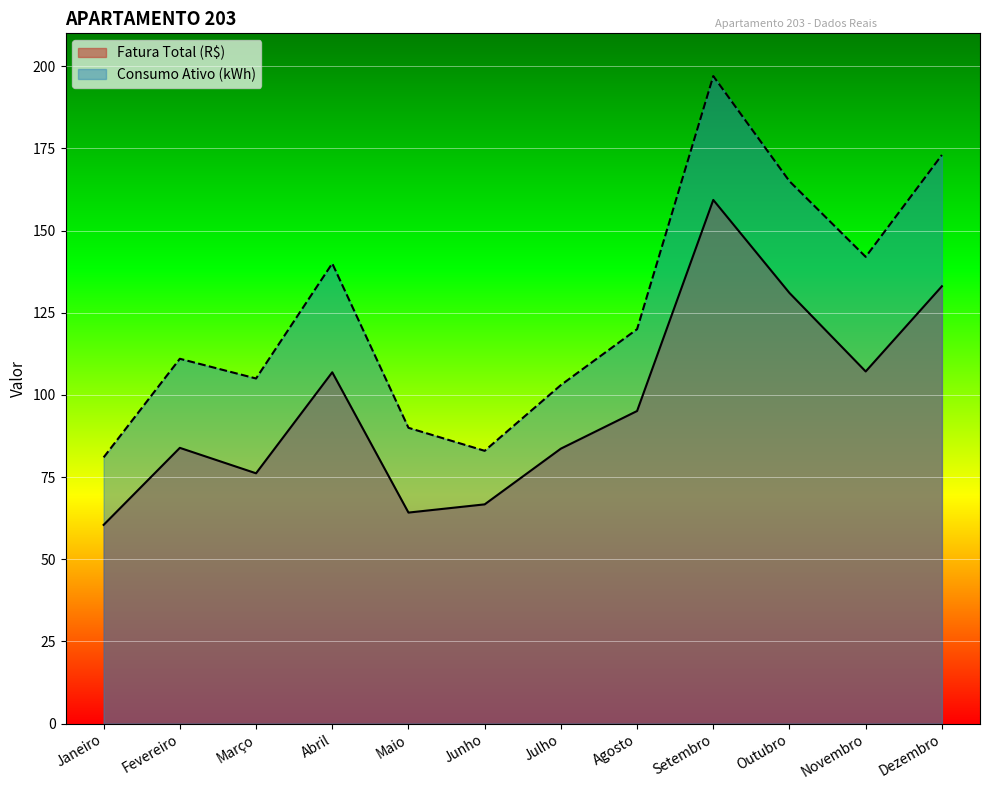

Between Fevereiro and Junho, which is larger?

Fevereiro